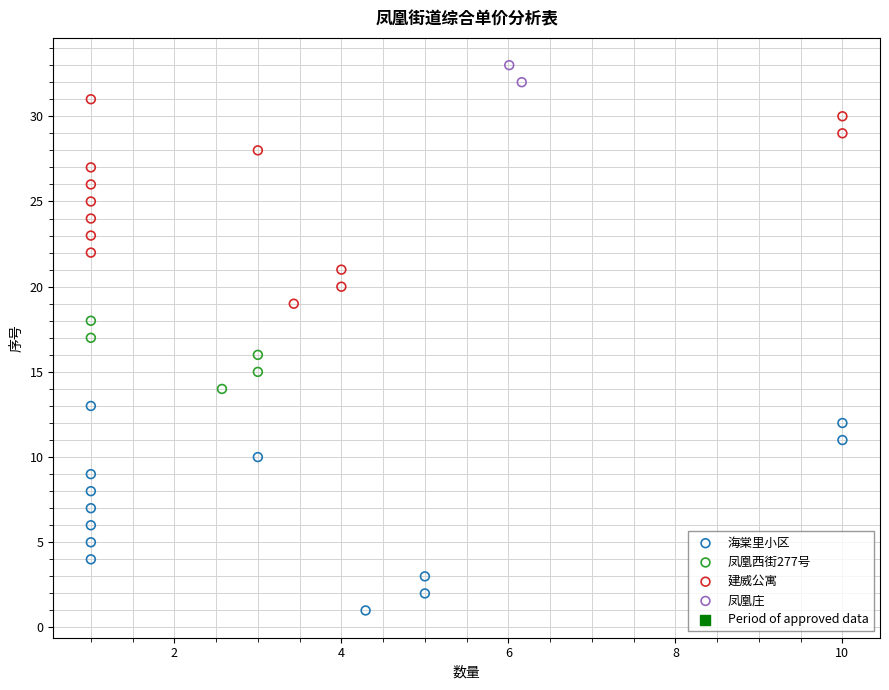

Which series contains the lowest Y value?

海棠里小区